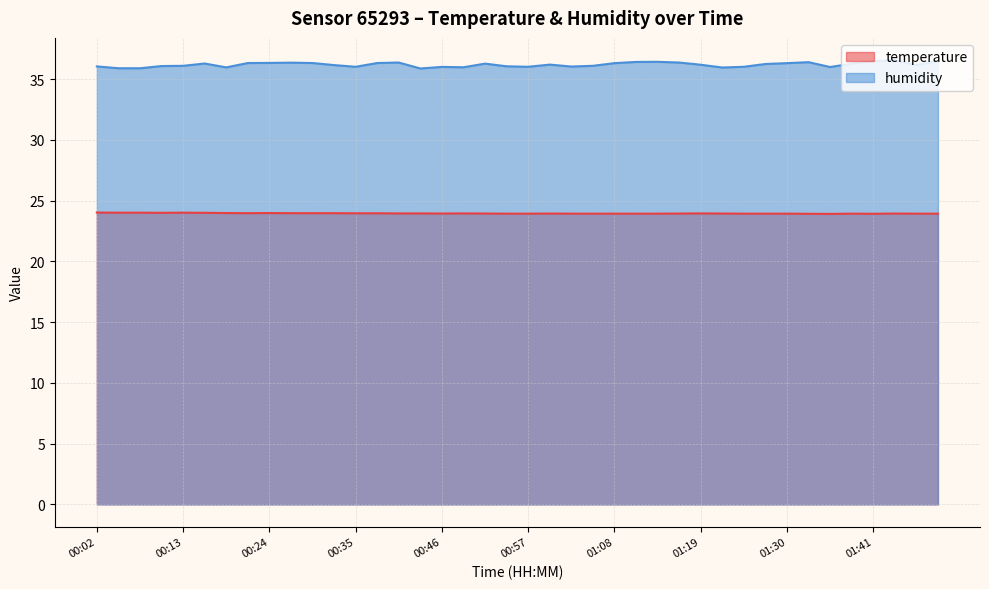

Which series has the widest spread of values?

humidity